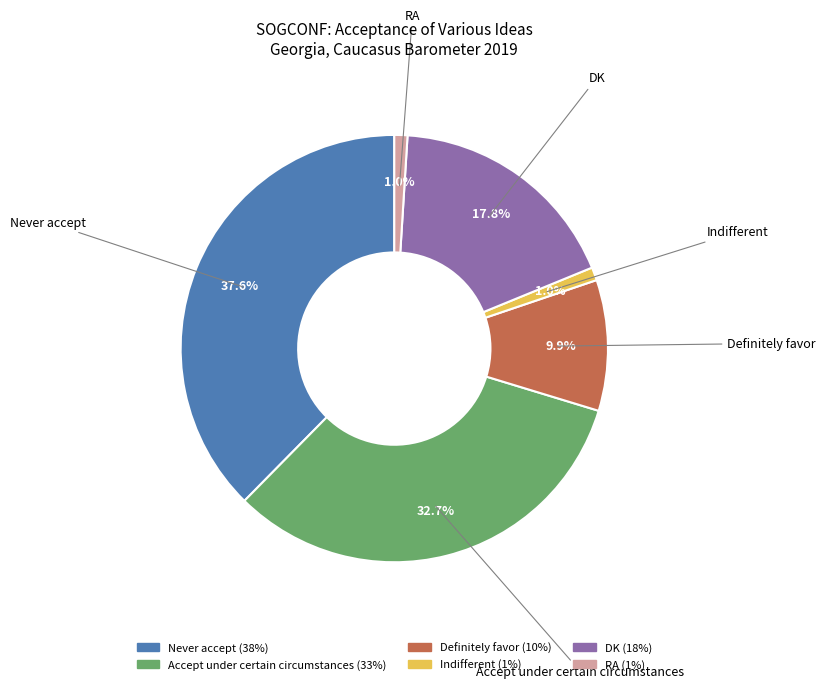

To the nearest percent, what is the average slice percentage?

17%